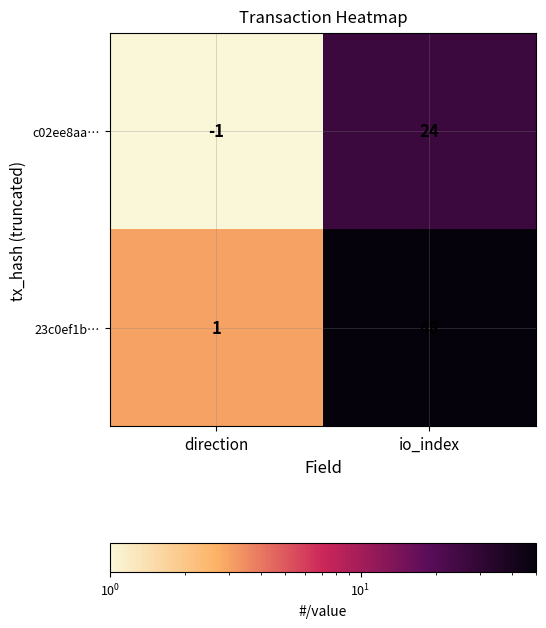

Which series has the largest range (max minus min)?

23c0ef1b…